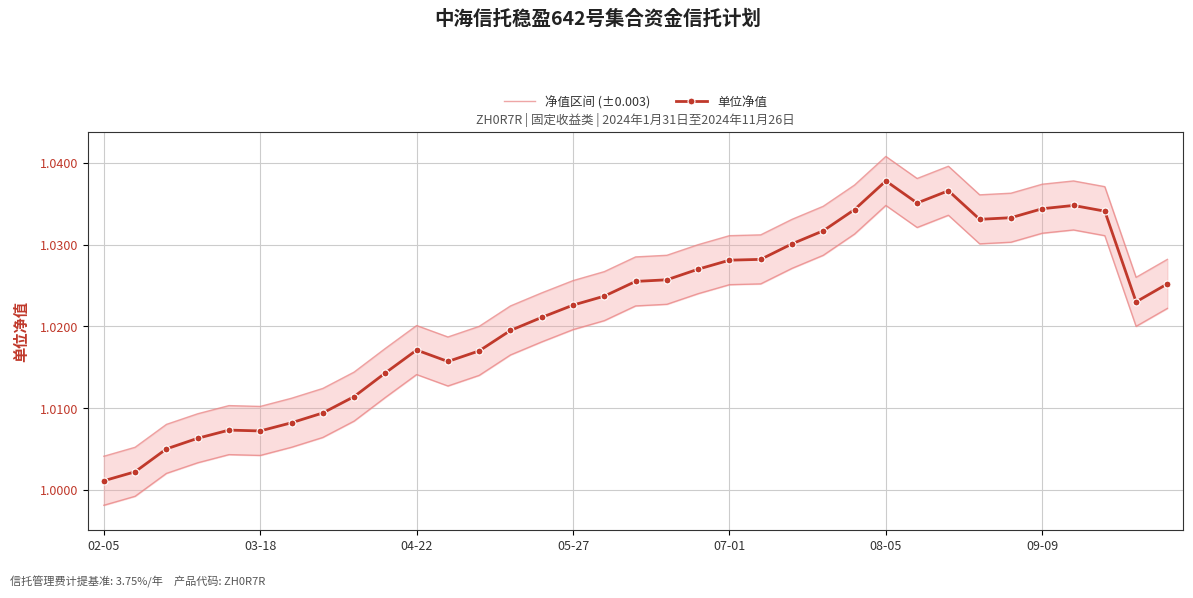

Does the chart have visible grid lines?

Yes